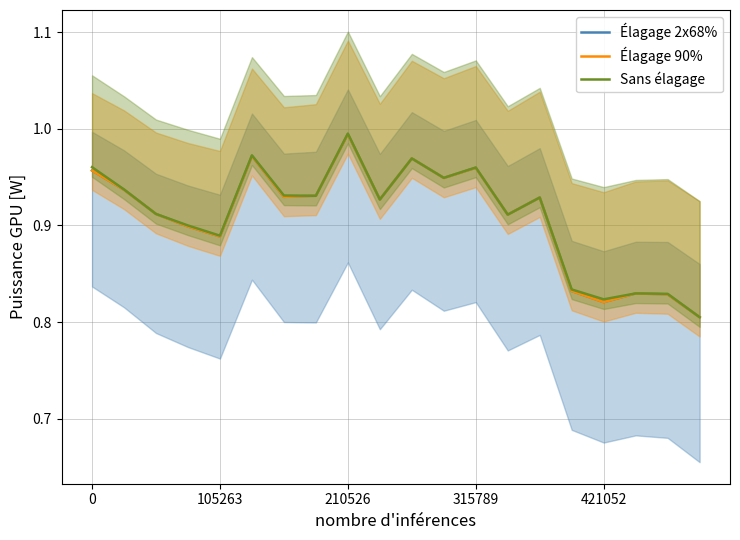

What is the minimum value for Élagage 2x68%?

0.8